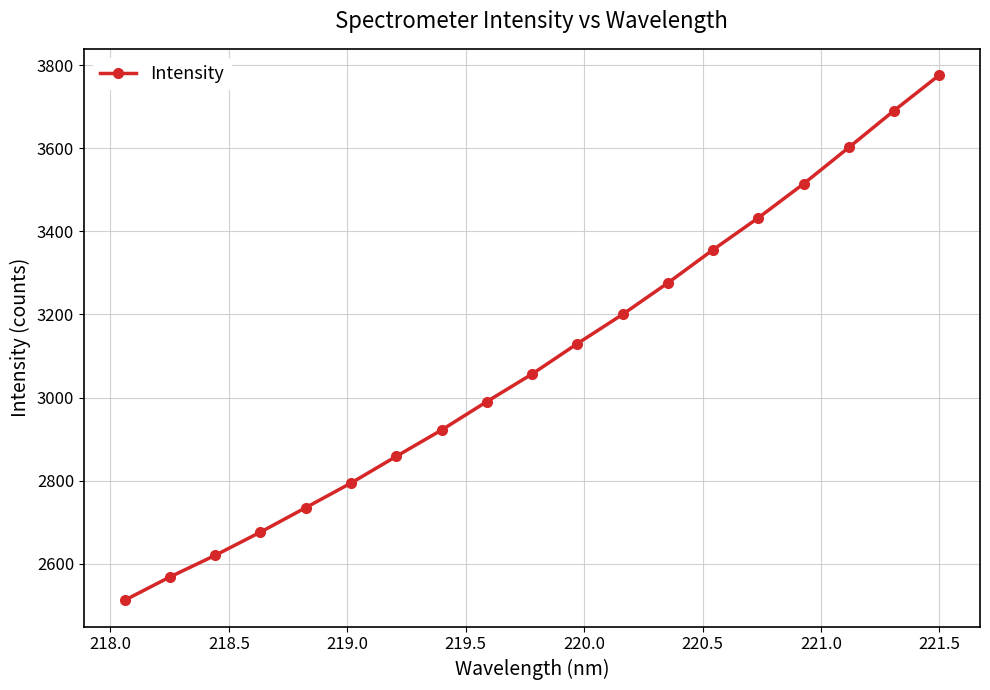

What is the sum of all values?

58709.2